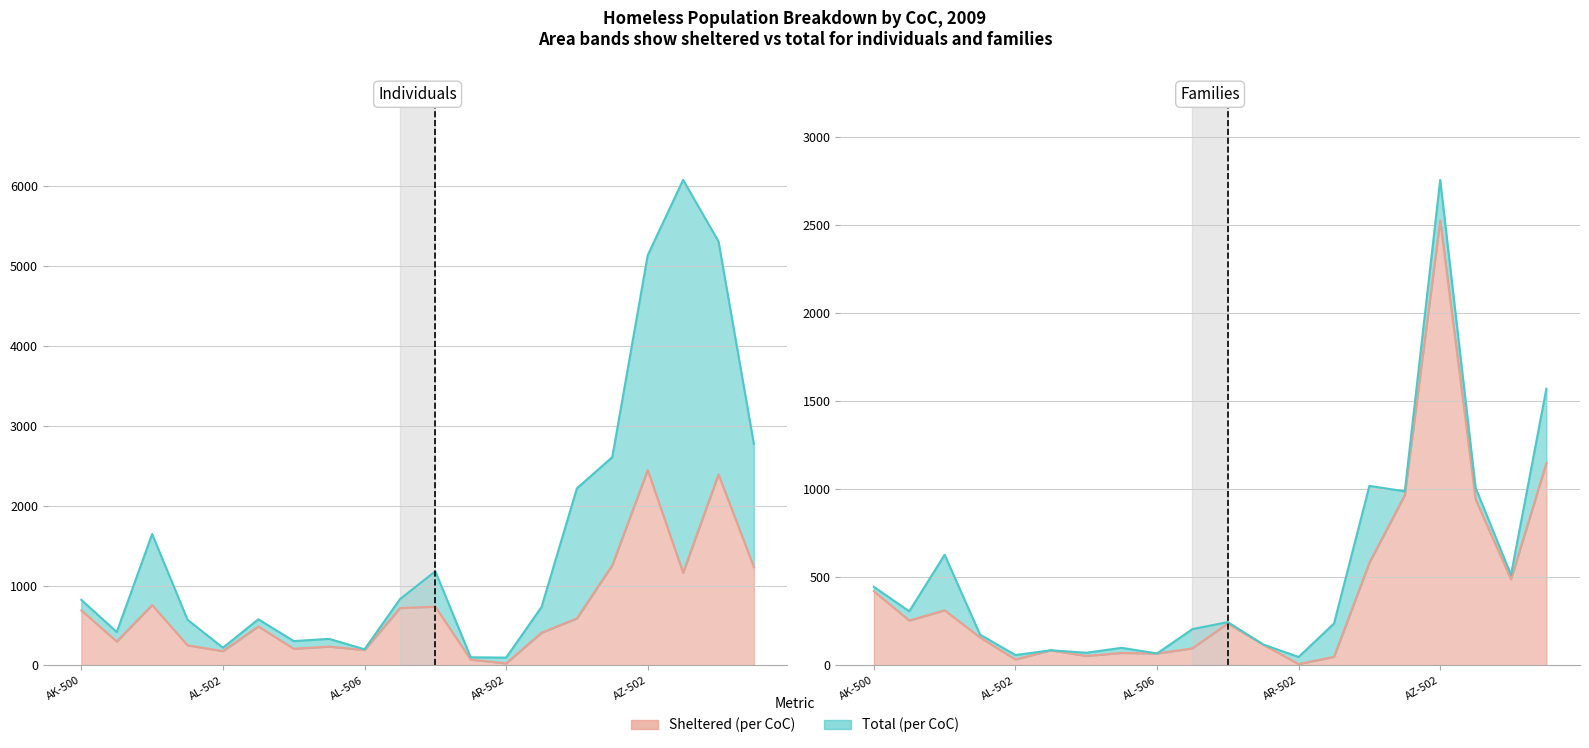

Between AL-506 and AZ-501, which series saw the biggest shift?

Homeless Individuals, 2009